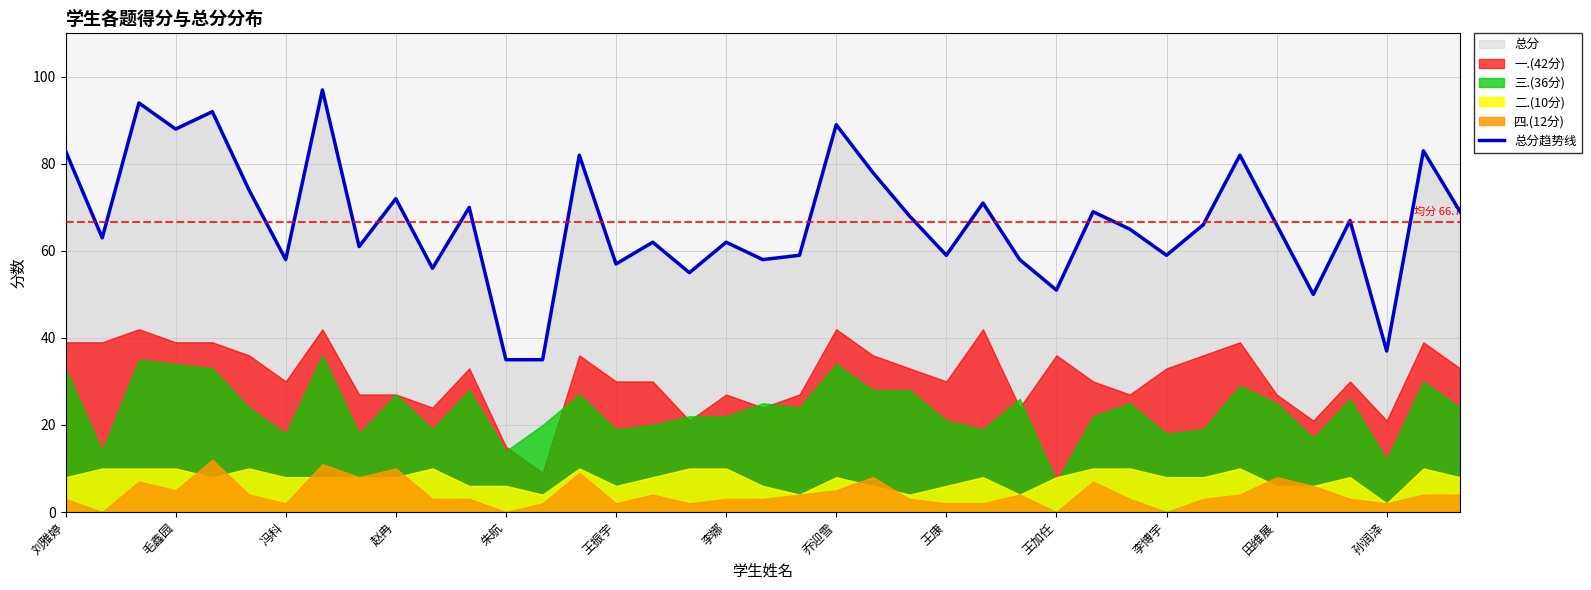

What is the value of the 11th point from the left?

56